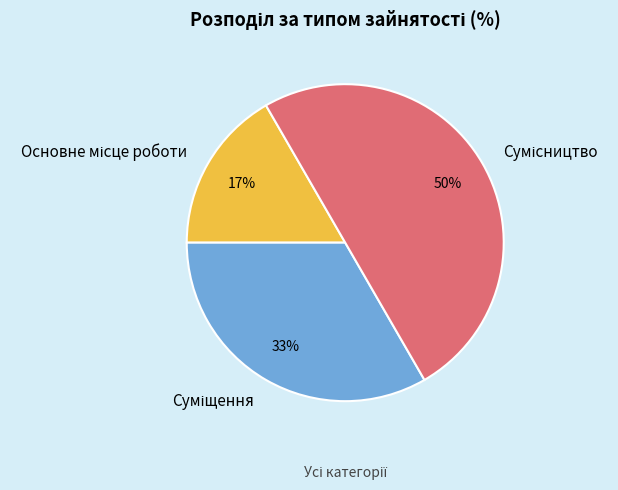

To the nearest percent, what is the difference between the largest and smallest slice percentages?

33%